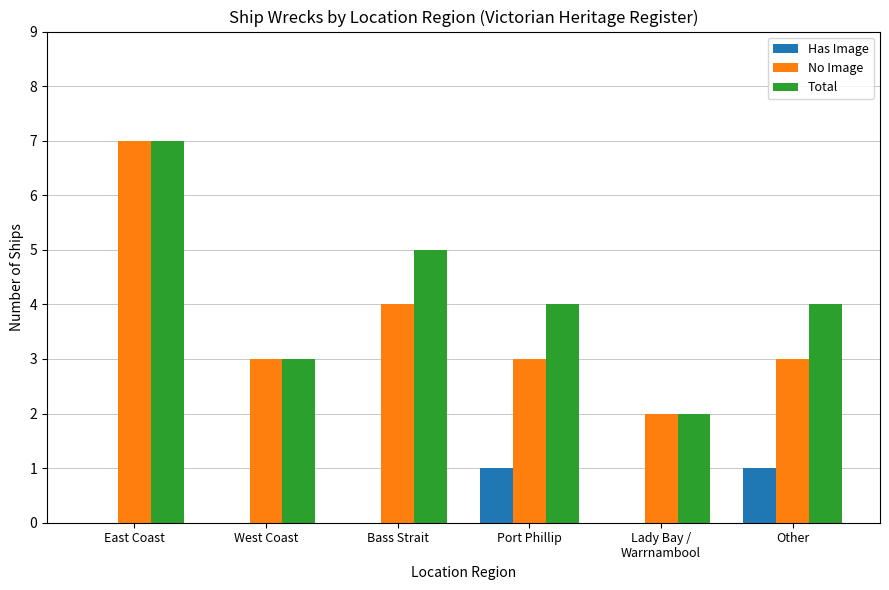

How many series are shown in this chart?

3